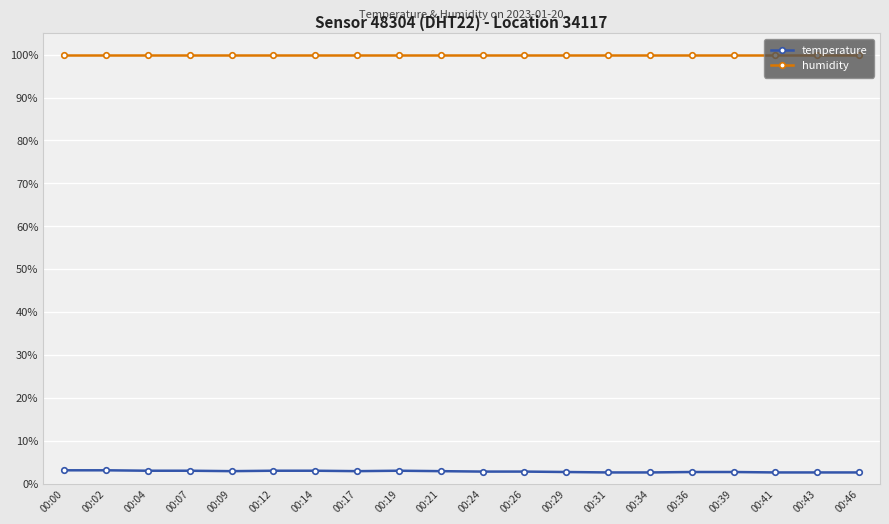

True or false: temperature and humidity cross at least once.

False